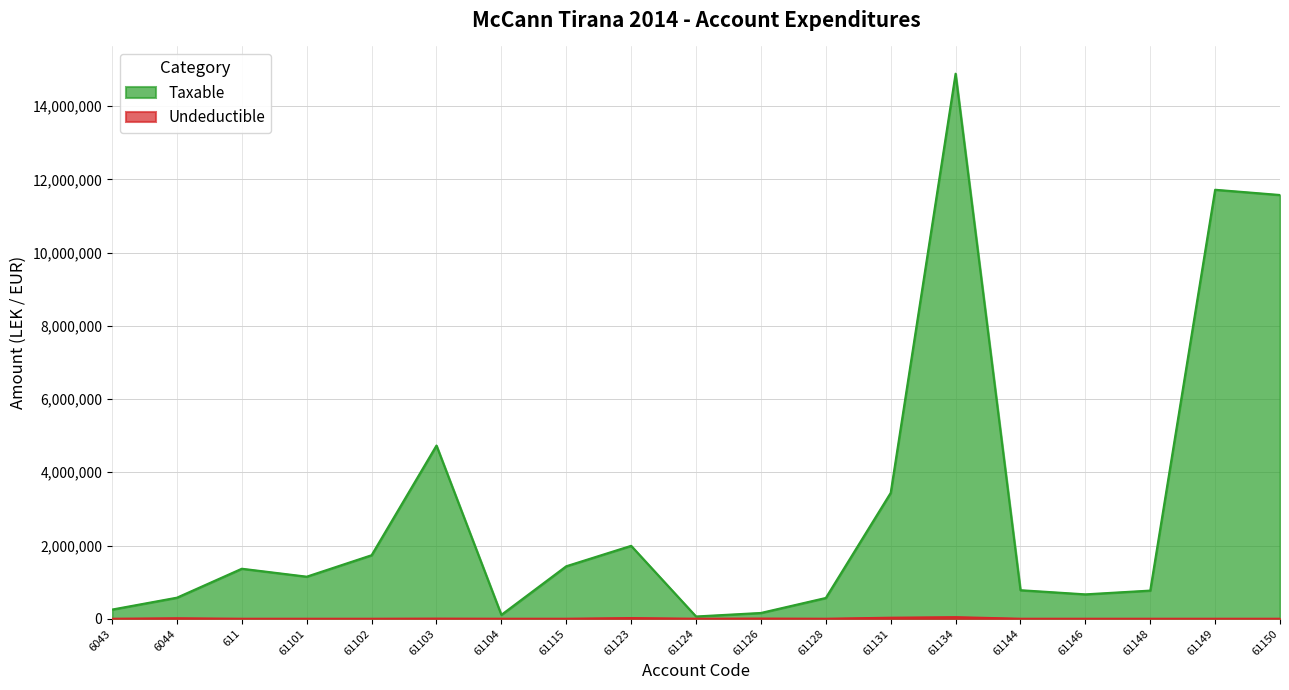

Which label corresponds to the largest value in the chart?

61134